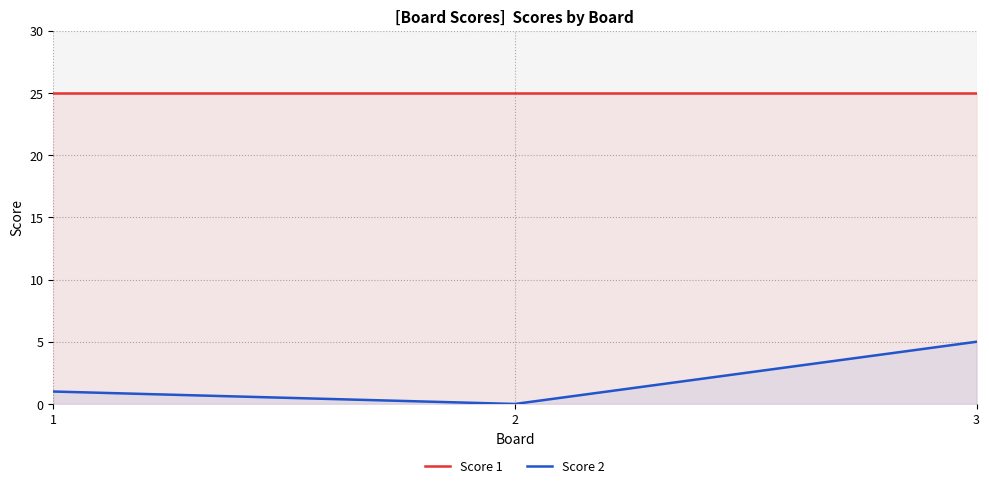

What are all the series names shown in the legend?

Score 1, Score 2